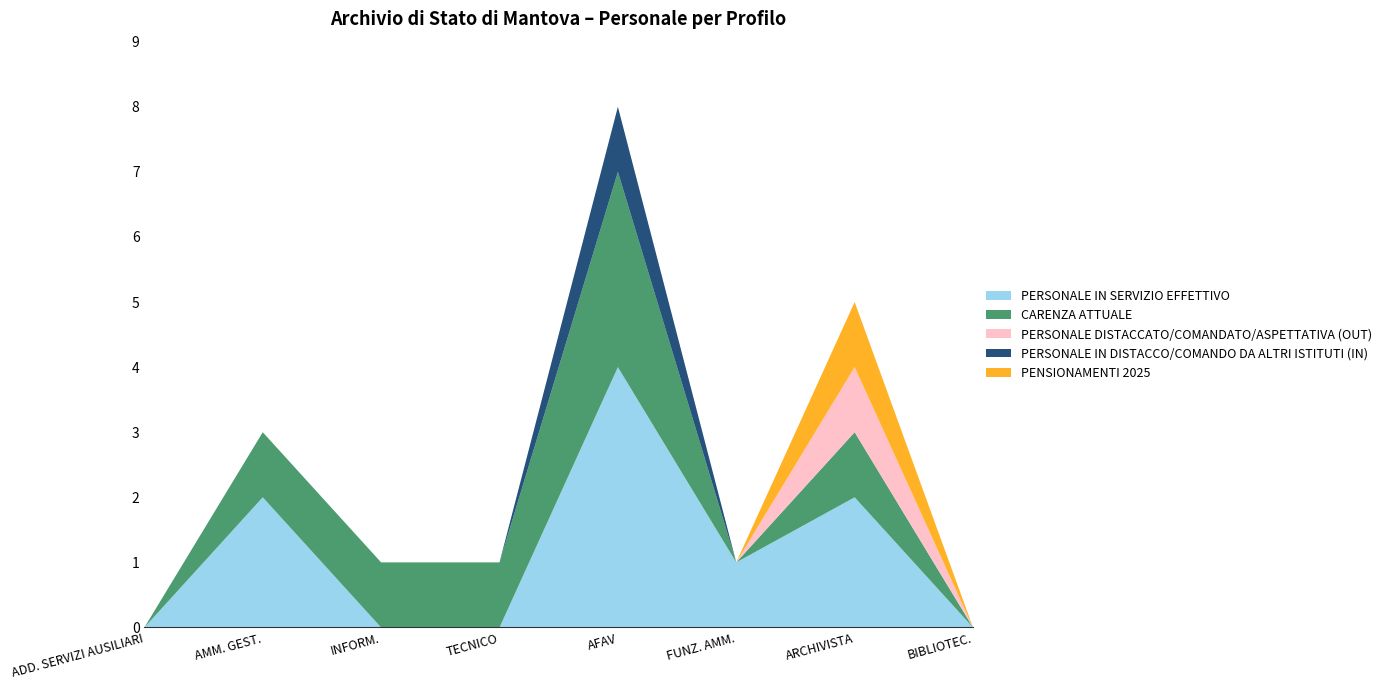

Reading left to right, transcribe all the data shown in this chart.

PERSONALE IN SERVIZIO EFFETTIVO: 0	2	0	0	4	1	2	0
CARENZA ATTUALE: 0	1	1	1	3	0	1	0
PERSONALE DISTACCATO/COMANDATO/ASPETTATIVA (OUT): 0	0	0	0	0	0	1	0
PERSONALE IN DISTACCO/COMANDO DA ALTRI ISTITUTI (IN): 0	0	0	0	1	0	0	0
PENSIONAMENTI 2025: 0	0	0	0	0	0	1	0